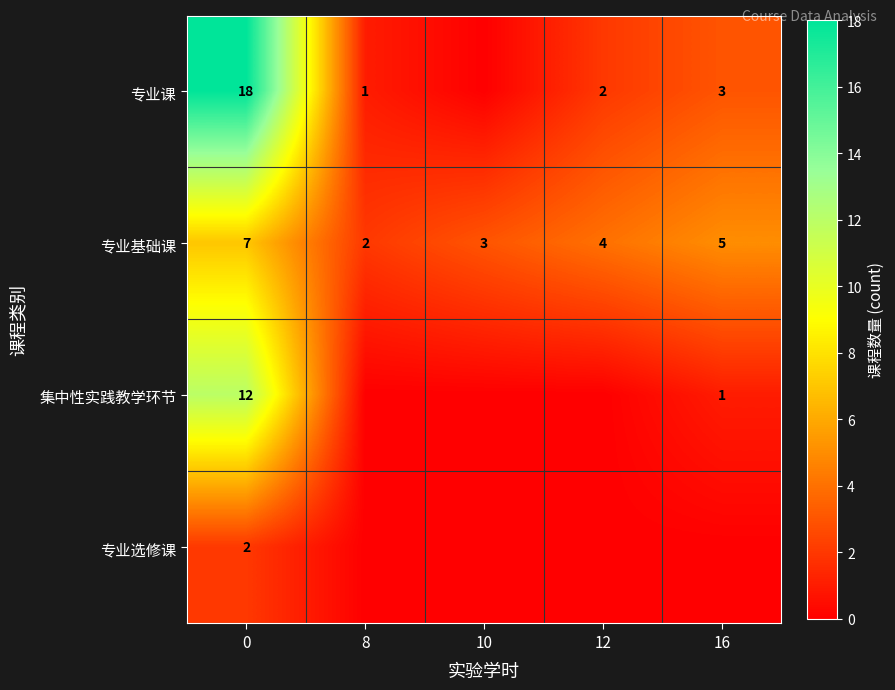

What is the maximum value for 专业基础课?

7